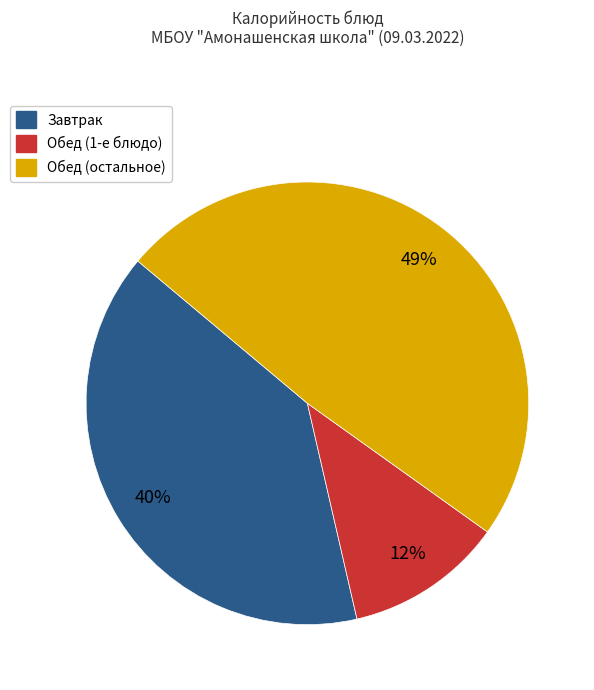

Approximately how many times larger is the value at Обед (остальное) compared to Завтрак?

1.2